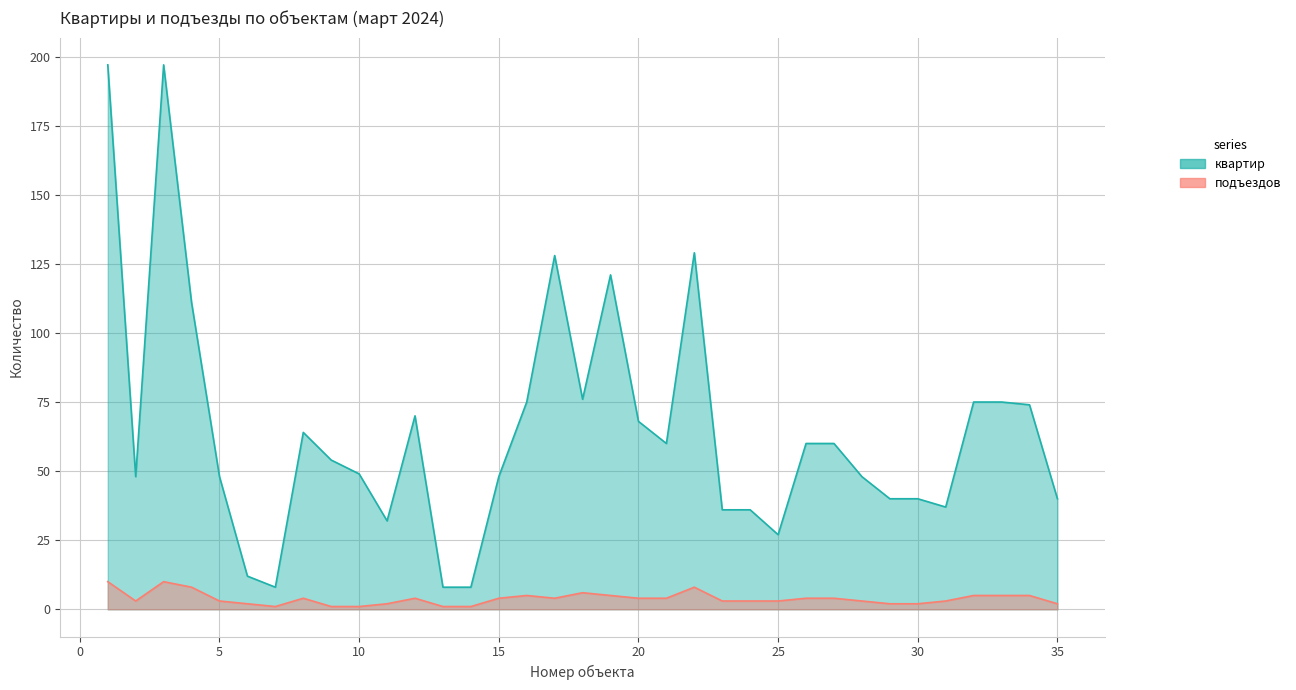

Reading left to right, extract all data points from this chart.

квартир: 197	48	197	111	48	12	8	64	54	49	32	70	8	8	48	75	128	76	121	68	60	129	36	36	27	60	60	48	40	40	37	75	75	74	40
подъездов: 10	3	10	8	3	2	1	4	1	1	2	4	1	1	4	5	4	6	5	4	4	8	3	3	3	4	4	3	2	2	3	5	5	5	2